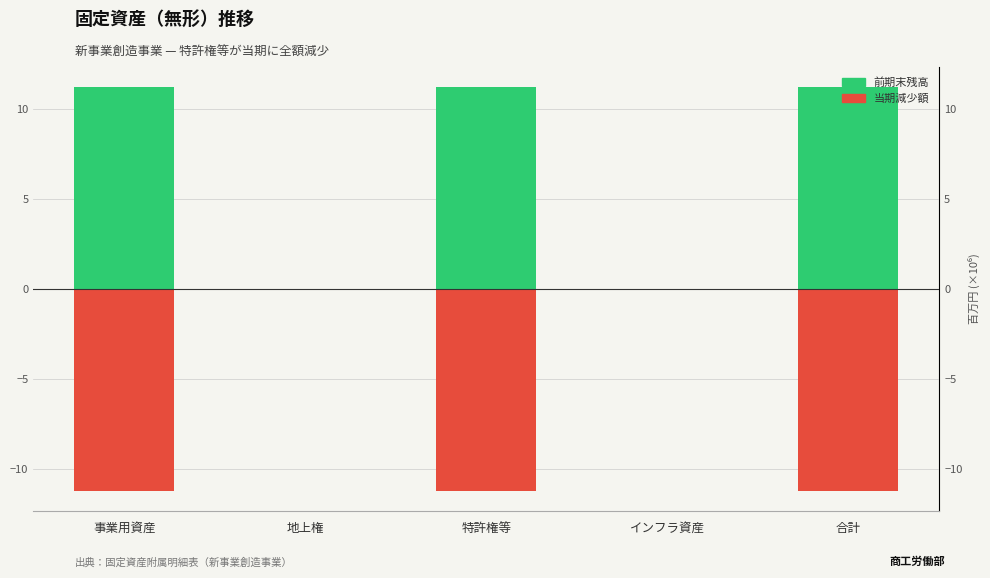

What position from the right is 合計?

1